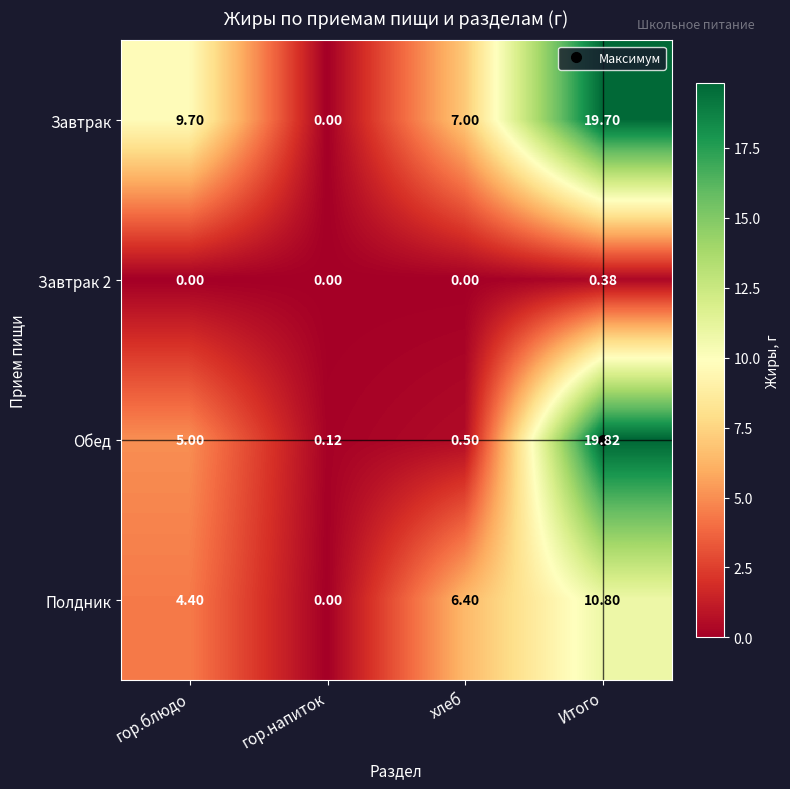

Which label corresponds to the largest value in the chart?

Итого